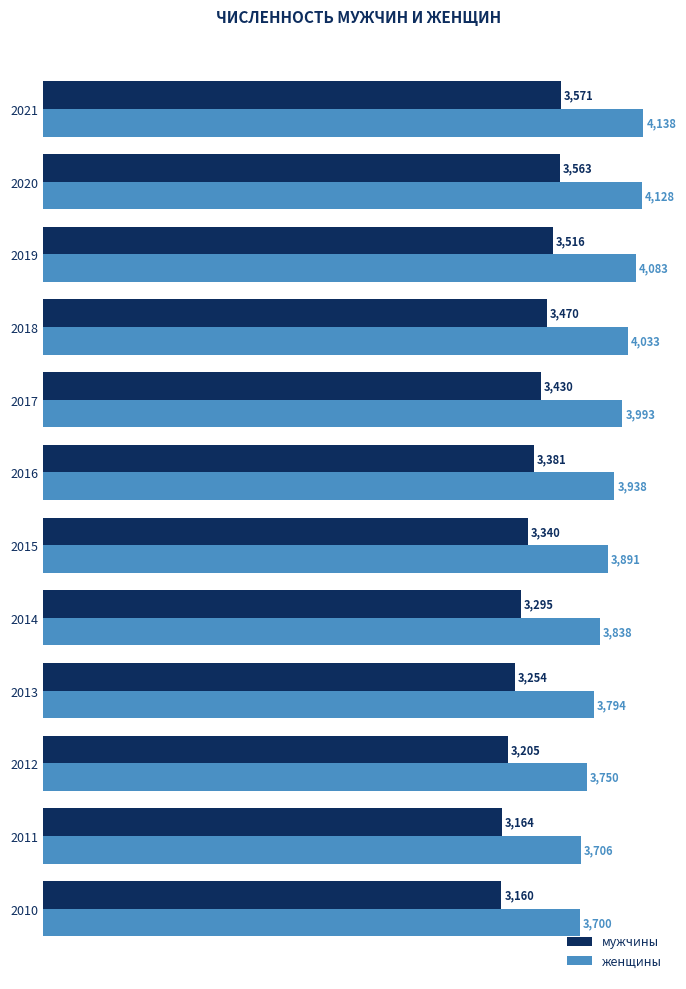

What is the sum of all мужчины values?

40350.5